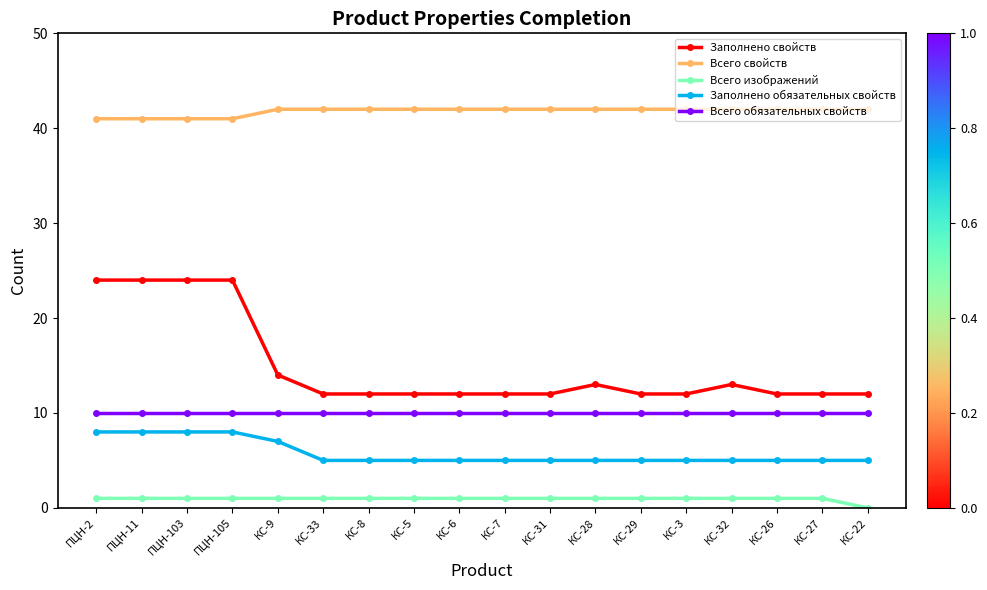

True or false: Всего обязательных свойств and Заполнено свойств cross at least once.

False